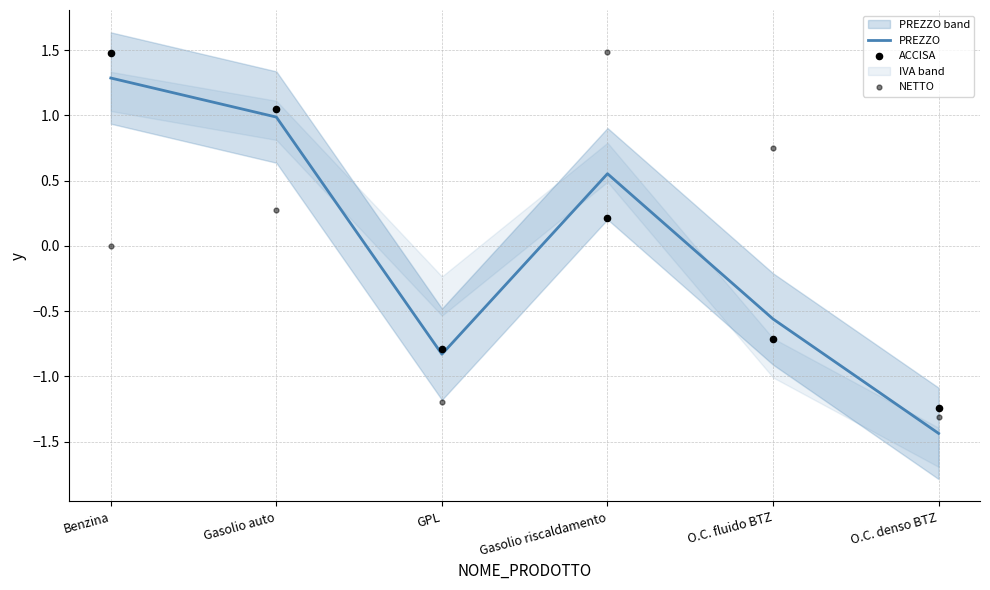

Is the value of NETTO at GPL greater than the value of PREZZO at Benzina?

No